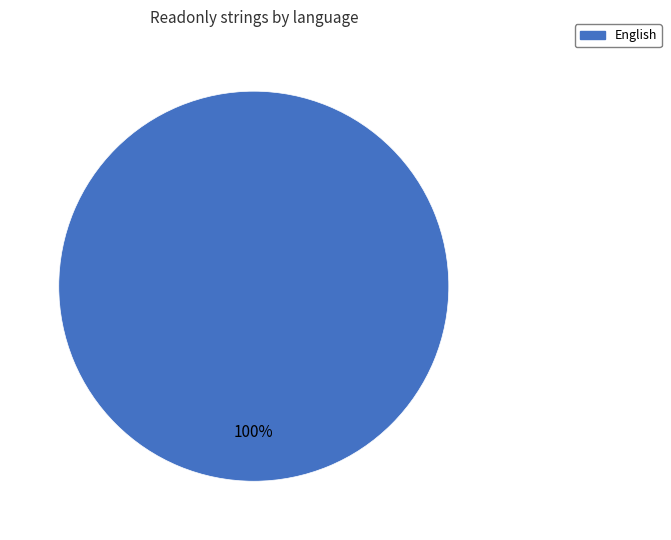

Count the number of slices in the pie.

1